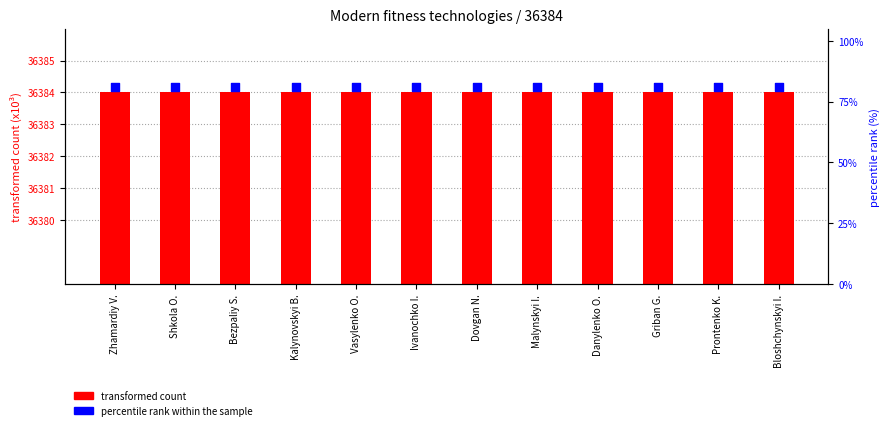

Which series has the widest spread of Y values?

transformed count